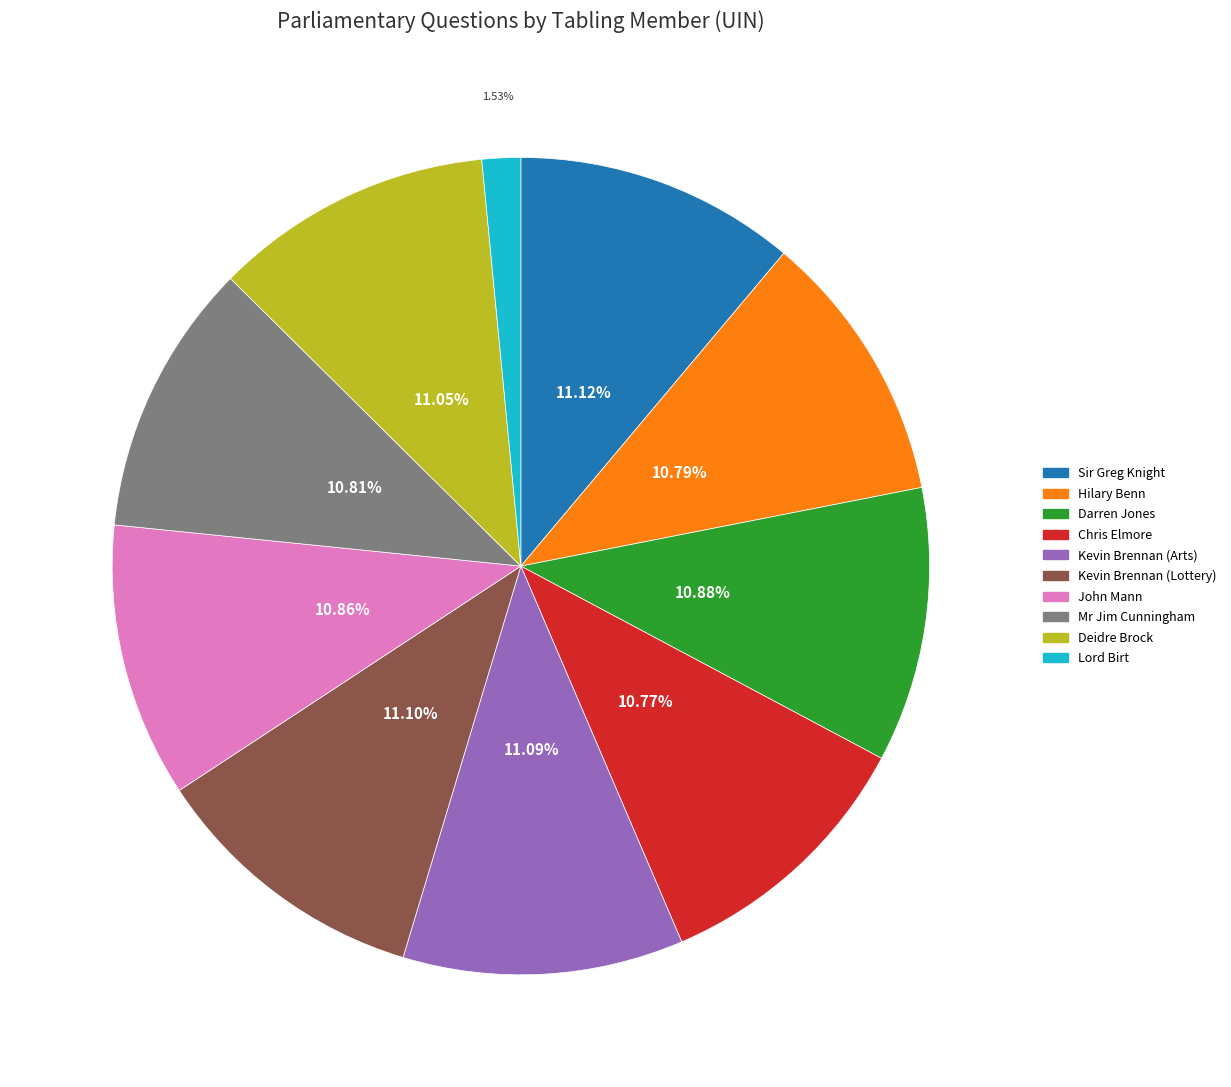

Which slice is the smallest?

Lord Birt